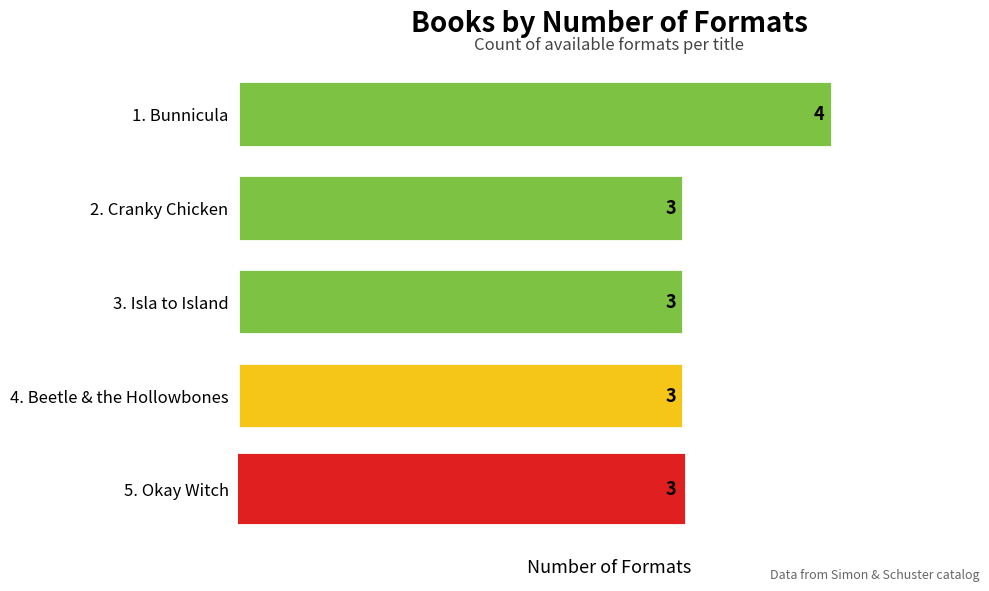

What is the minimum value shown in the chart?

3